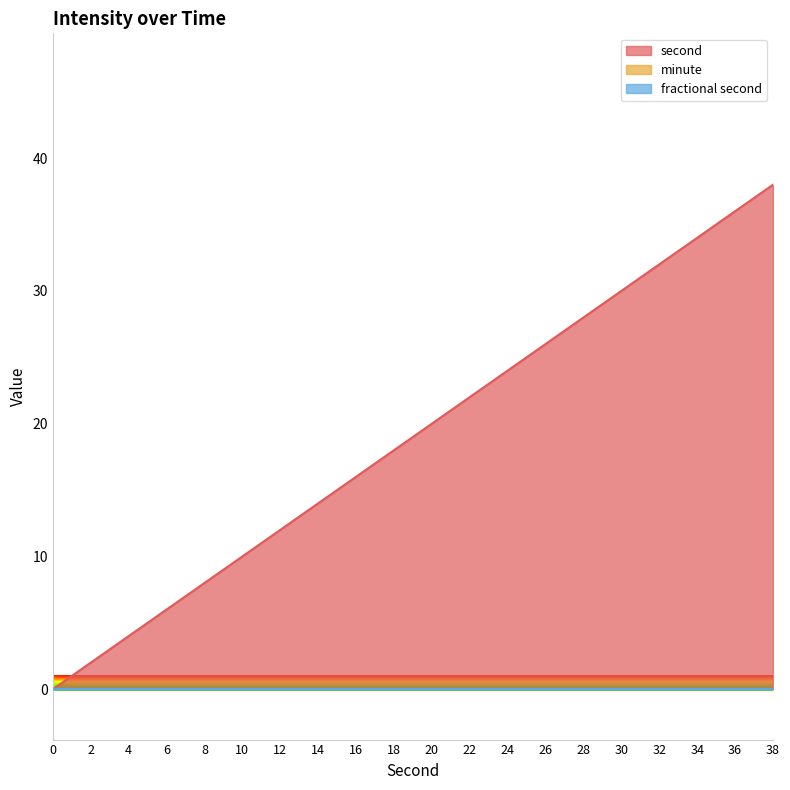

What is the difference between the highest and lowest values at 16?

16